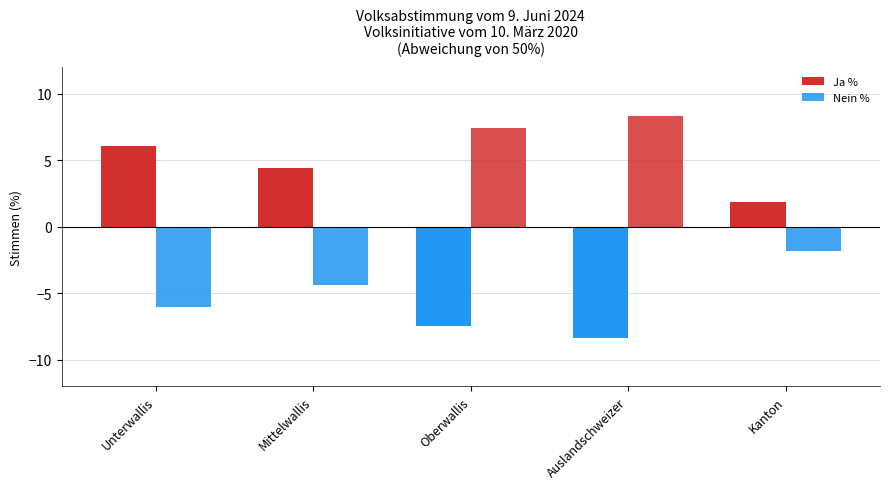

How many values in the Nein % series exceed -1?

2